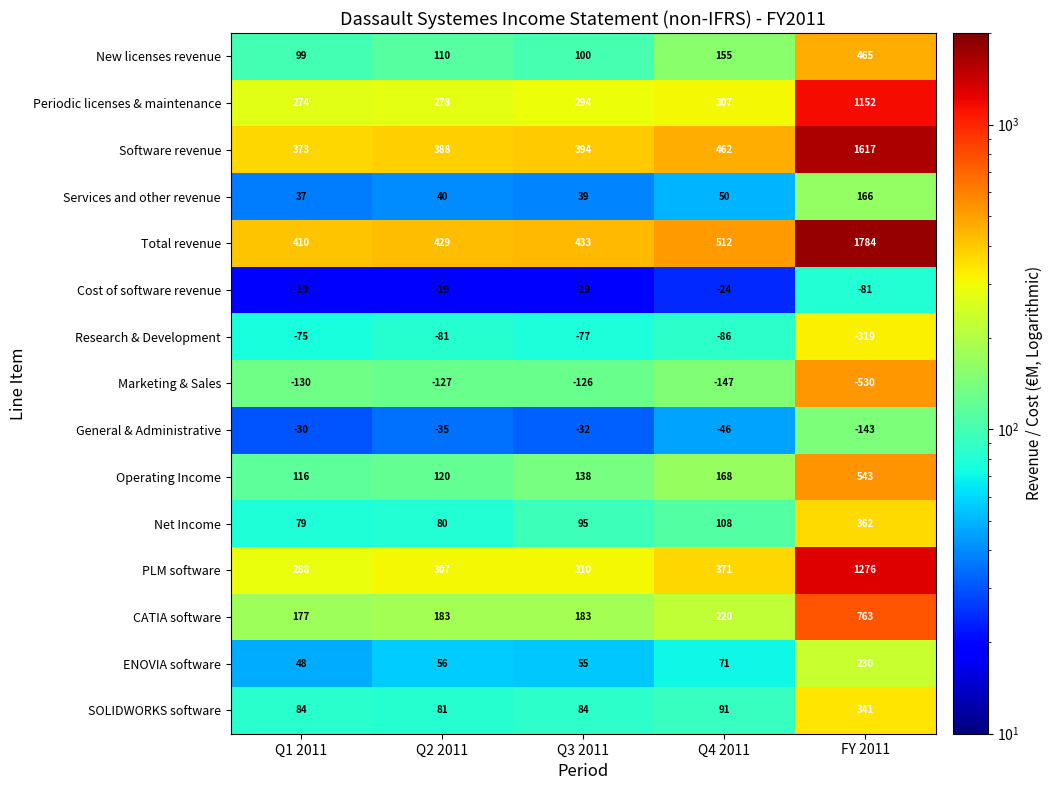

The General & Administrative series shows -30 at Q1 2011. True or false?

True